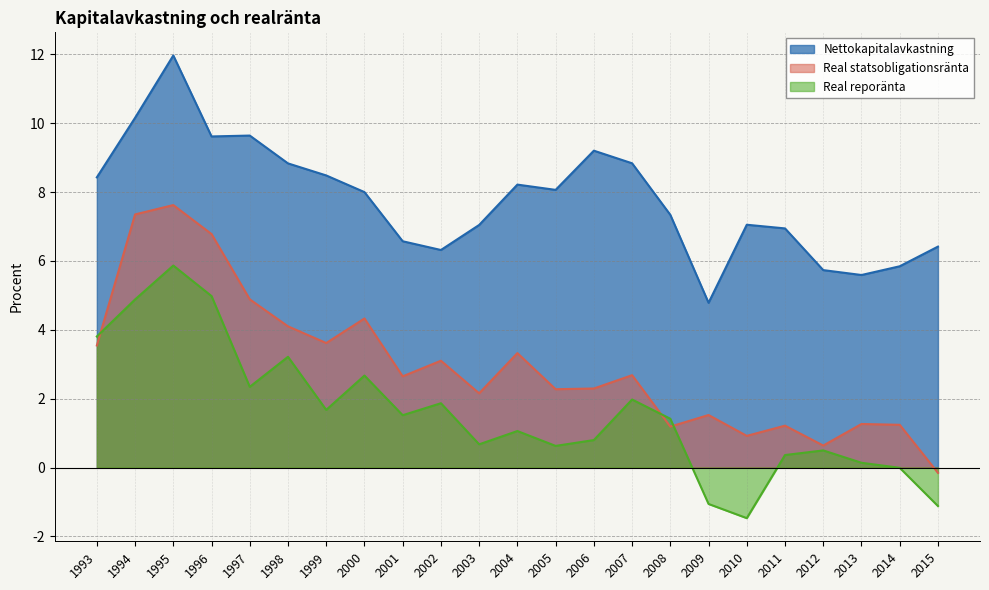

What is the value of the Nettokapitalavkastning point at the 6th from the left?

8.8